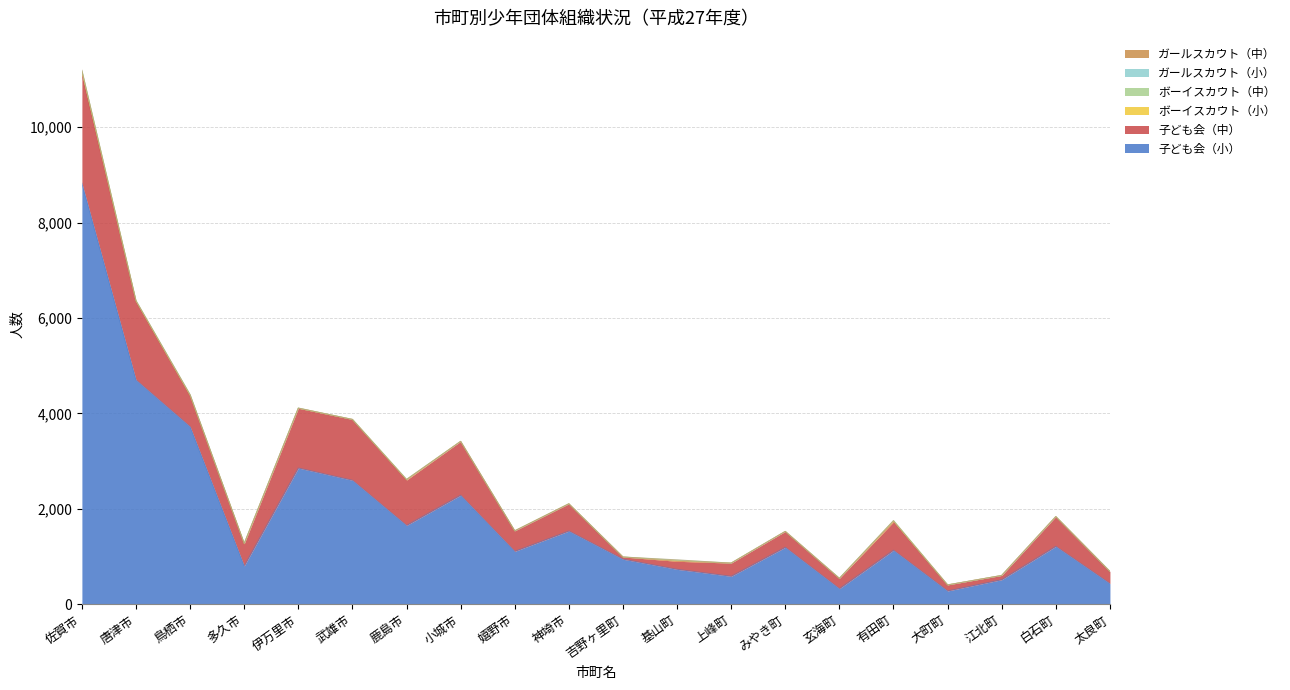

List the series in order of their peak value, highest first.

子ども会（小）, 子ども会（中）, ボーイスカウト（小）, ボーイスカウト（中）, ガールスカウト（小）, ガールスカウト（中）